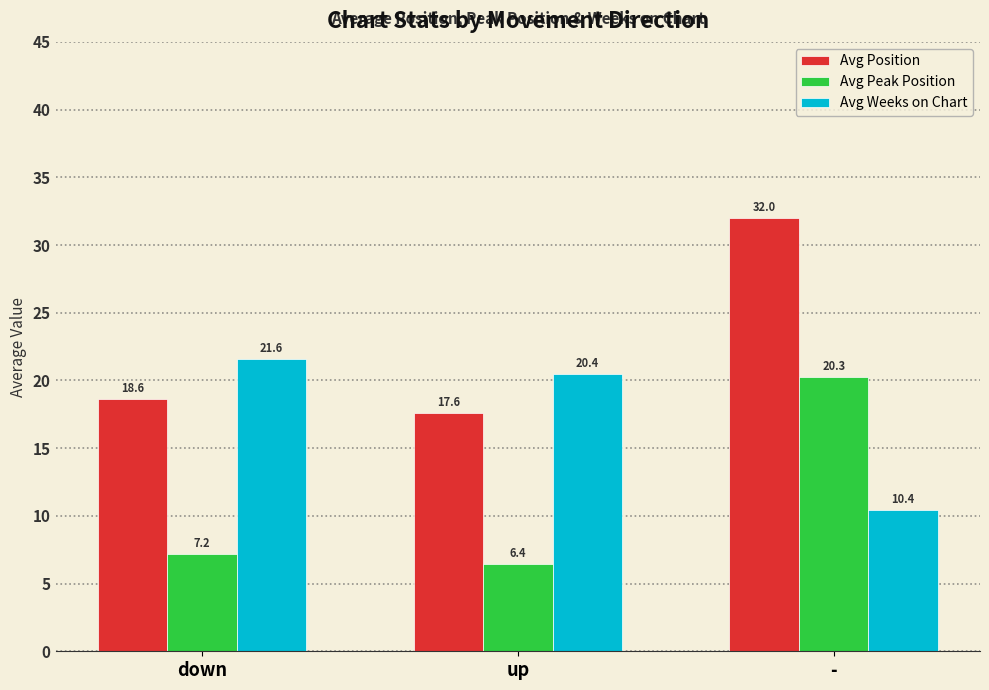

At which category is the sum across all series the highest?

-